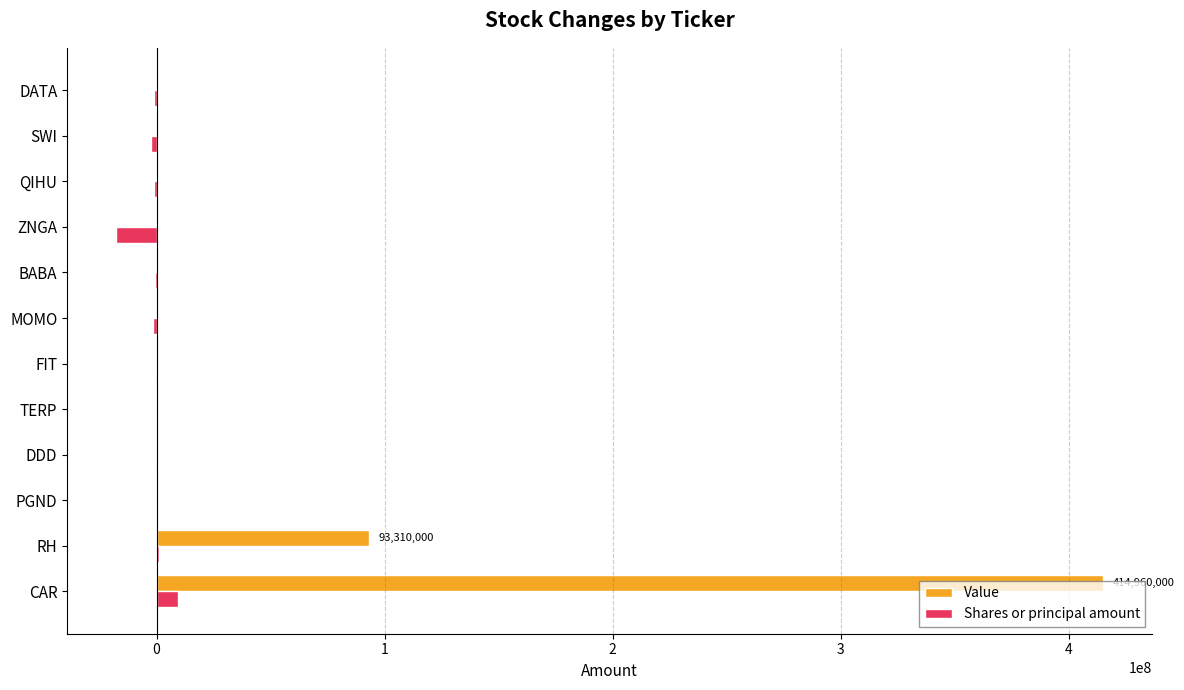

What is the sum of all Value values?

508270000